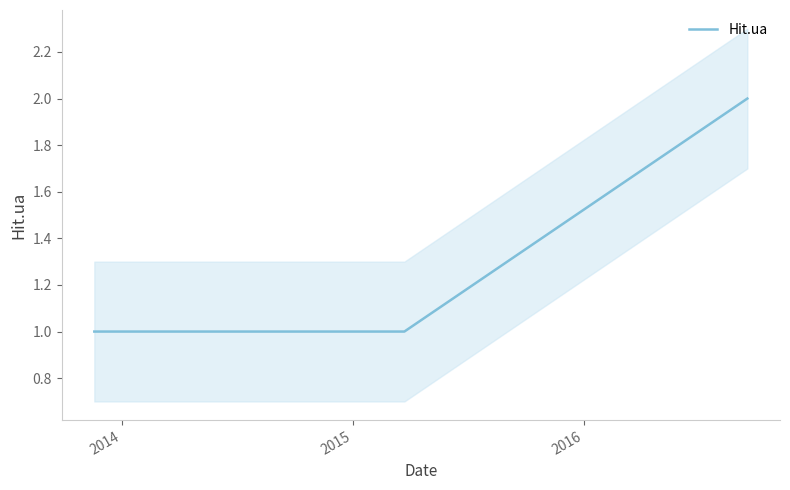

Reading left to right, extract all data points from this chart.

1	1	1	1	1	1	1	1	2